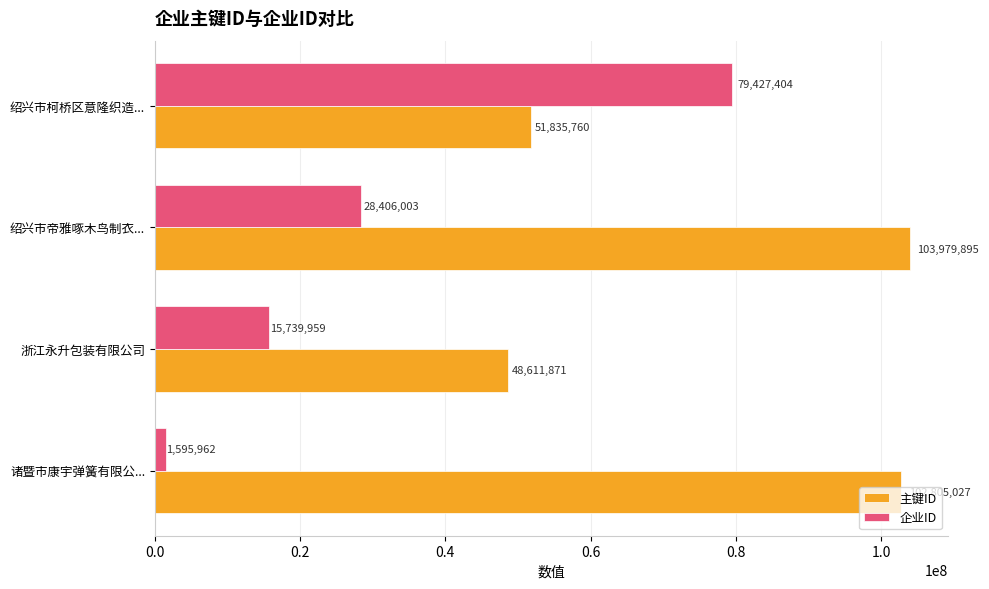

True or false: 企业ID has a value of 79427404 at 绍兴市柯桥区意隆织造....

True